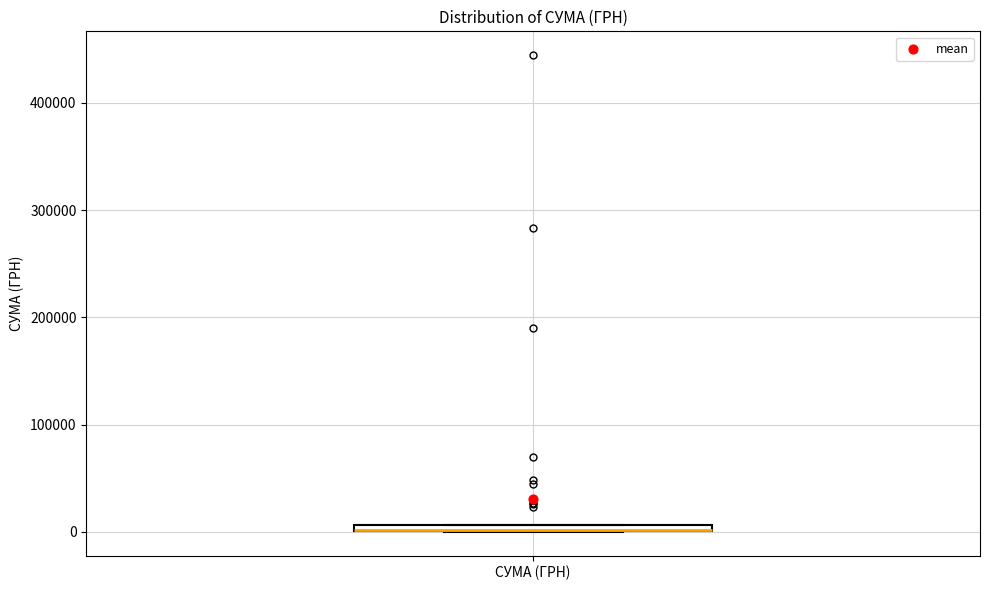

Where is the upper edge of the box for СУМА (ГРН) on the y-axis? The values are not printed on the chart, so give them approximately, as read against the axis.

10000